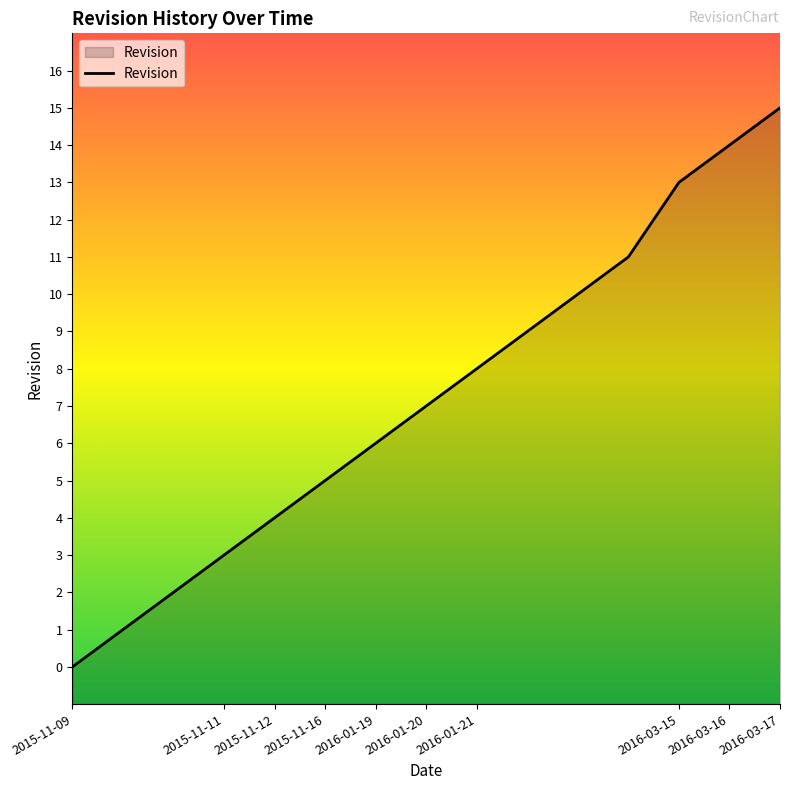

What is the maximum value shown in the chart?

15